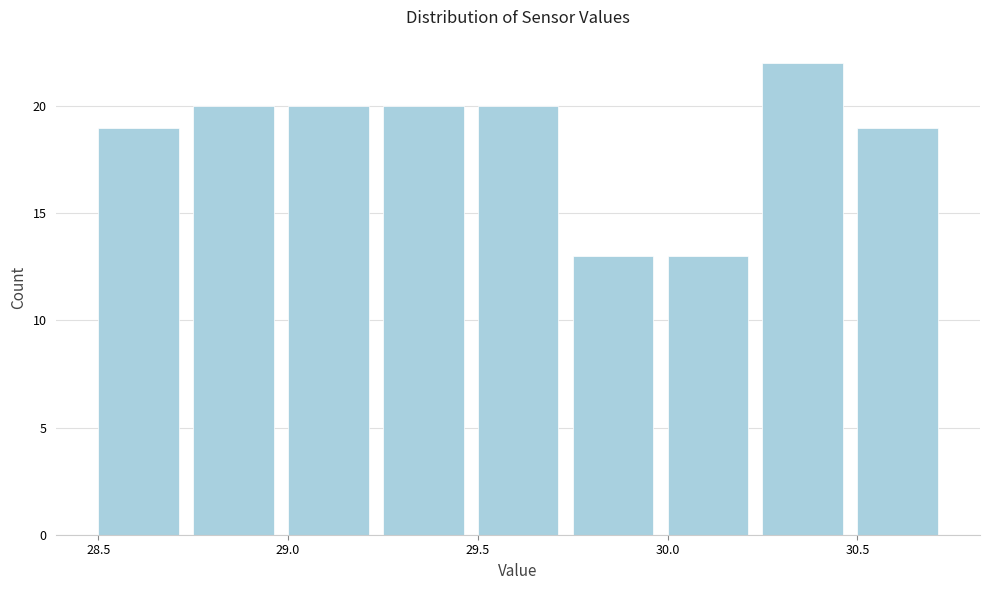

What is the height of the bar covering 28.50 to 28.75 on the x-axis? The values are not printed on the chart, so give them approximately, as read against the axis.

19